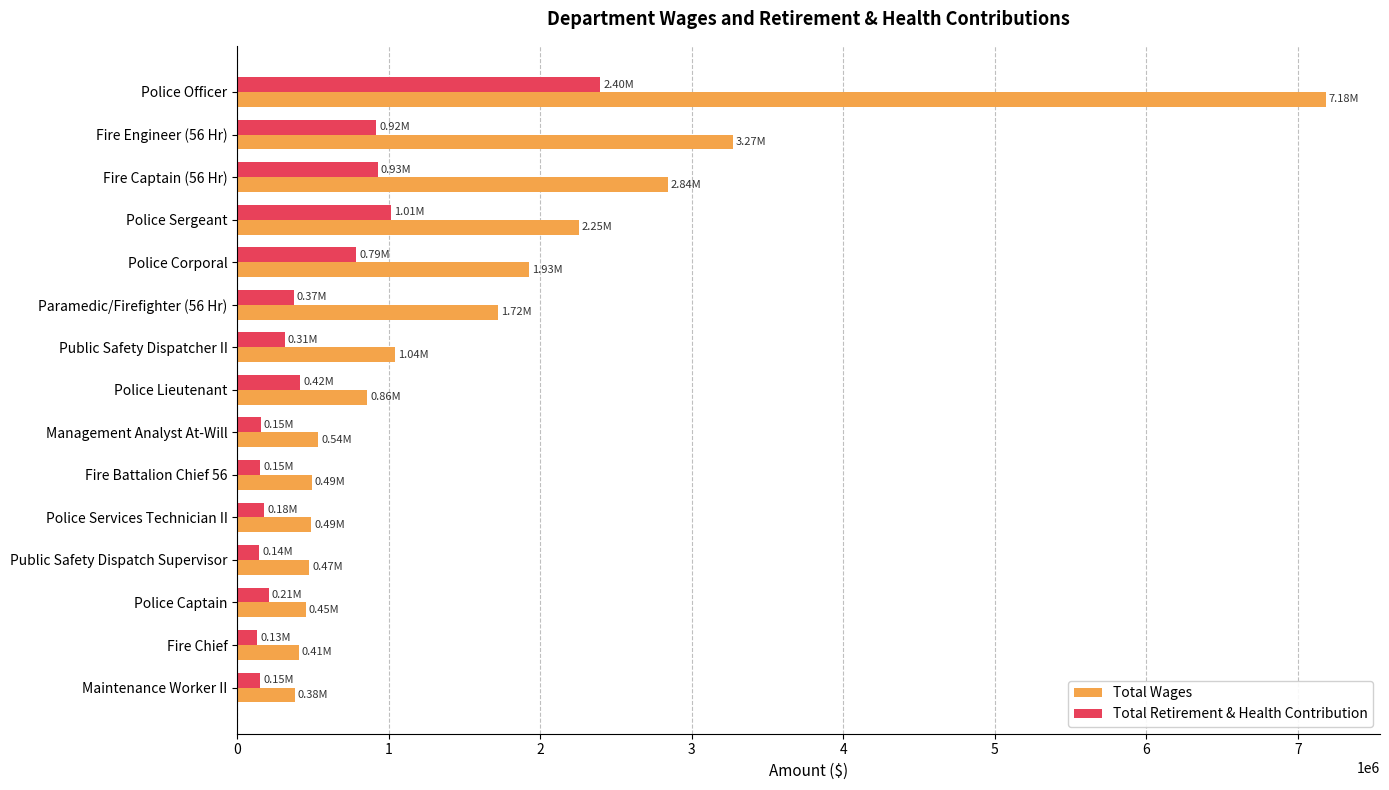

Rank the series by their maximum value, from highest to lowest.

Total Wages, Total Retirement & Health Contribution